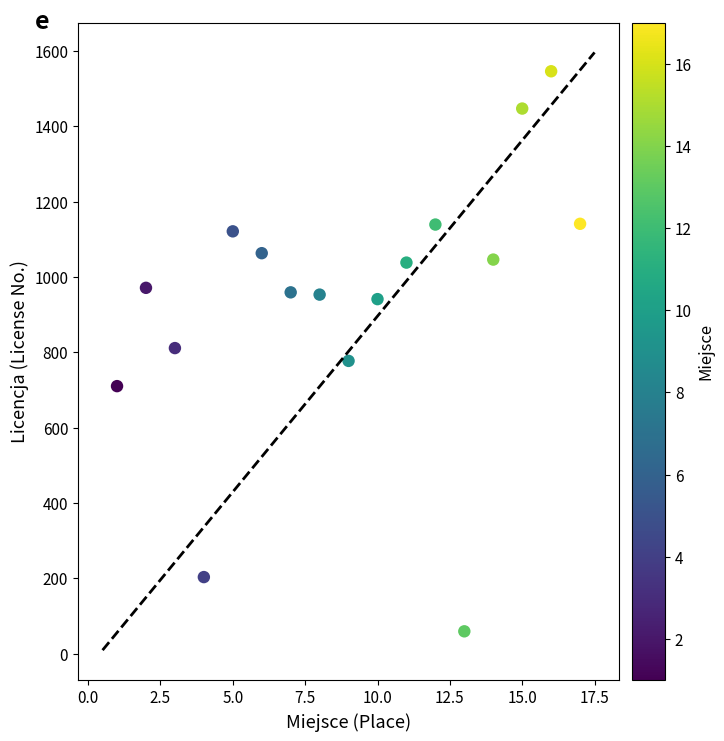

What is the range of X values (max minus min)?

16